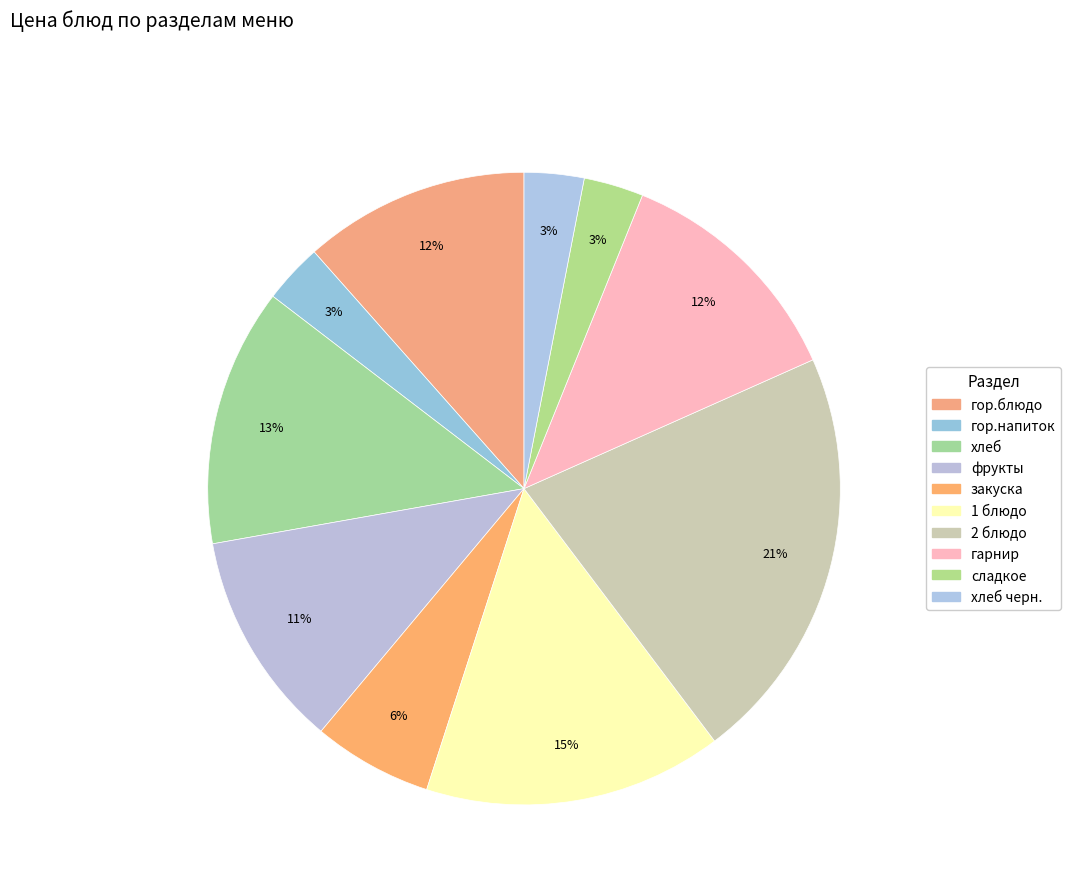

What is the smallest slice in the pie chart?

гор.напиток